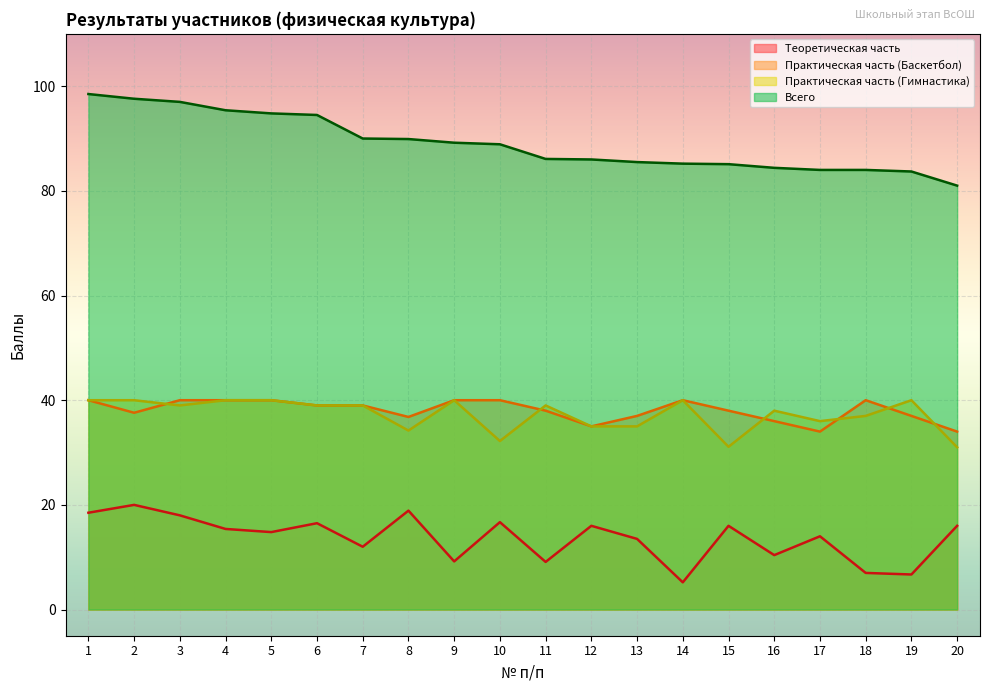

Is the value of Теоретическая часть at 2 greater than the value of Практическая часть (Баскетбол) at 1?

No